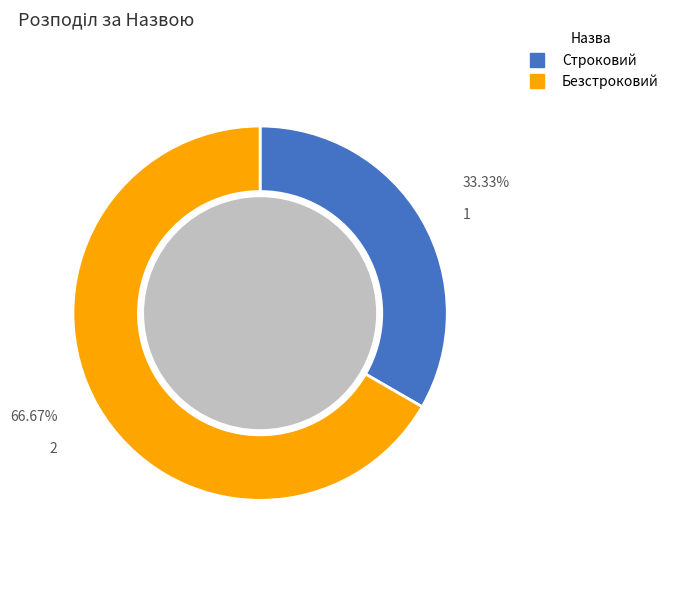

Which has a higher value, Безстроковий or Строковий?

Безстроковий